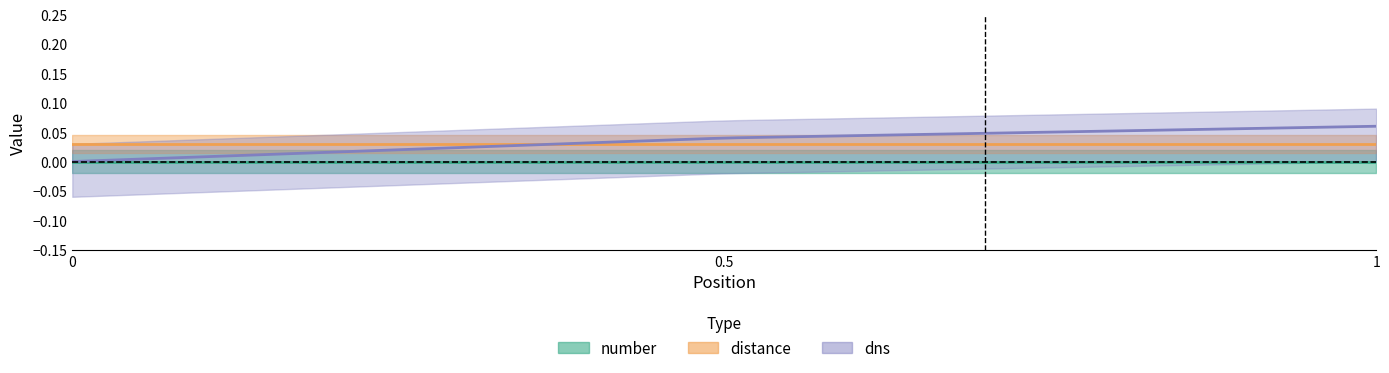

How many lines are shown in the chart?

3